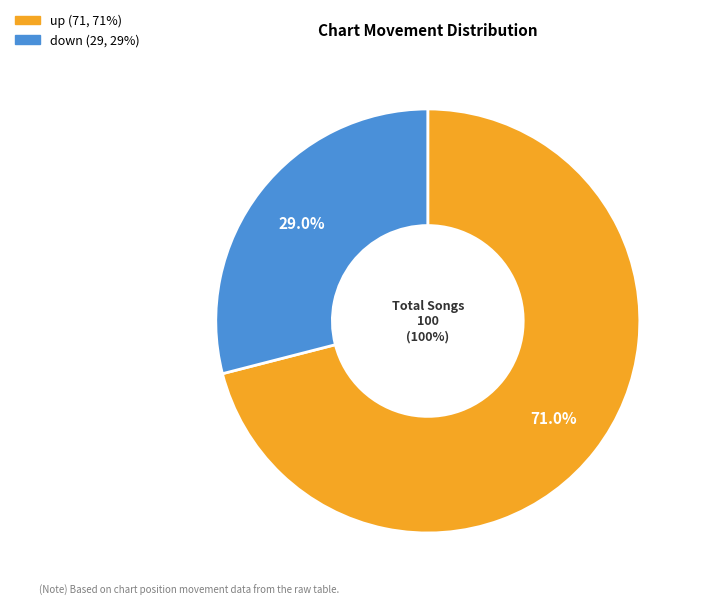

Is there any slice that represents more than half of the pie?

Yes